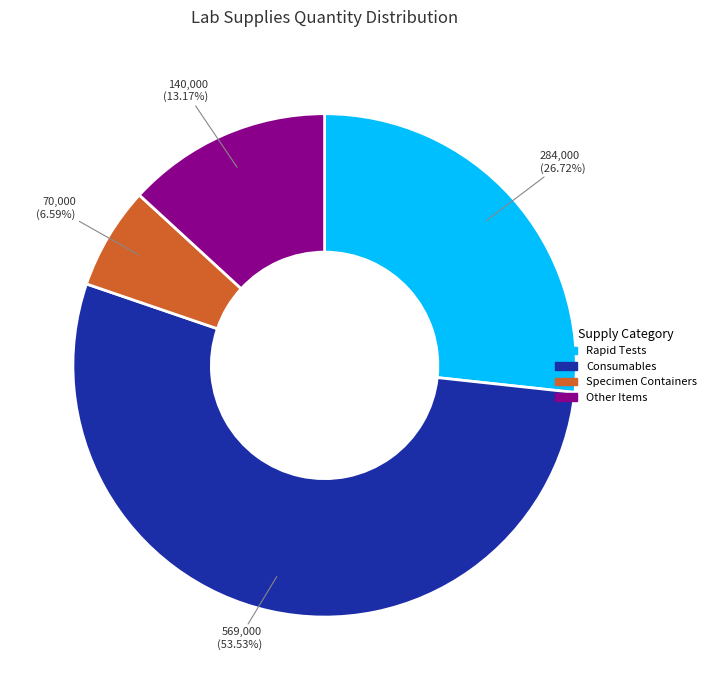

Is there any slice that represents more than half of the pie?

Yes